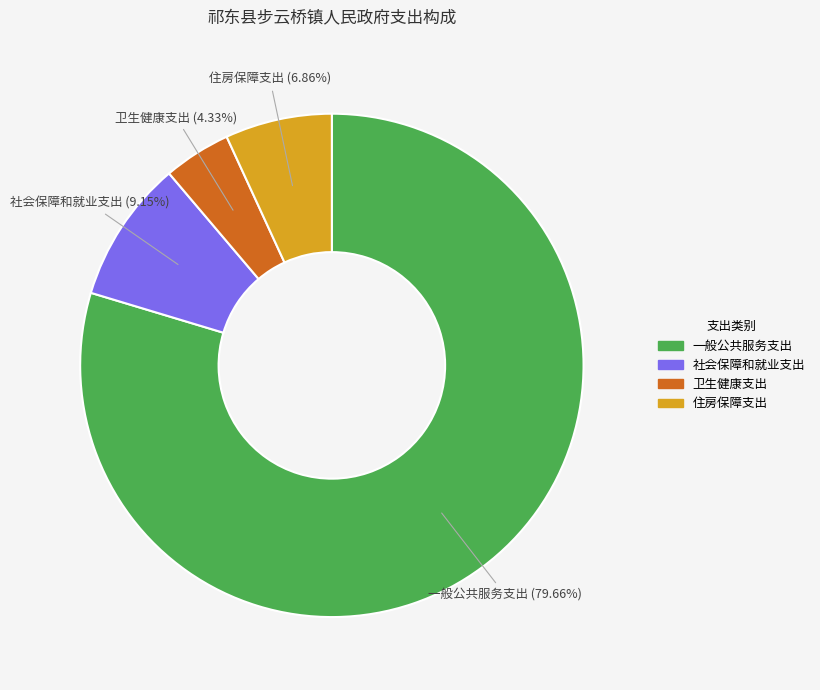

Which slice is the largest?

一般公共服务支出